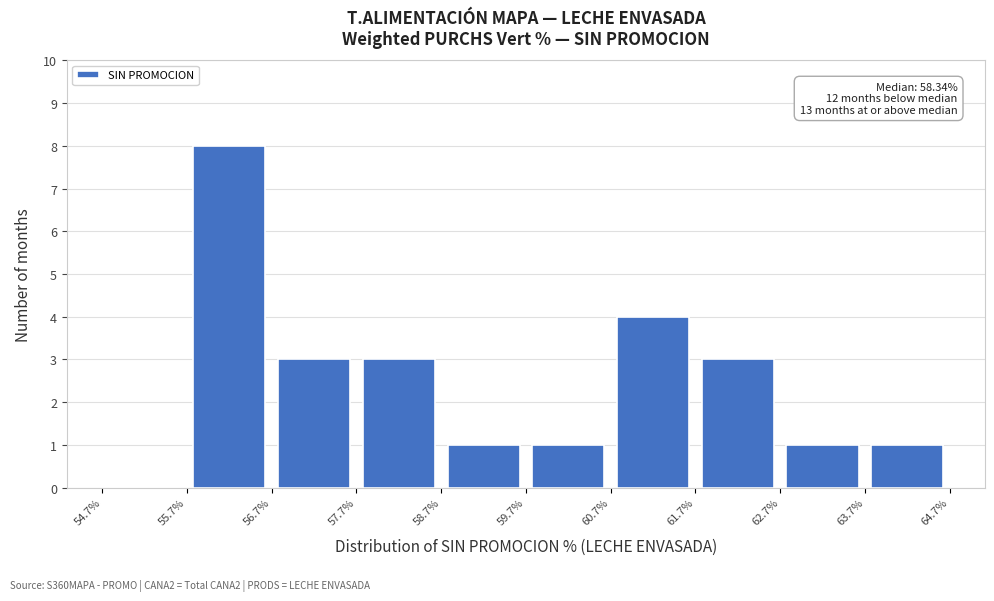

Over which range of the x-axis is the bar tallest?

55.7% to 56.7%